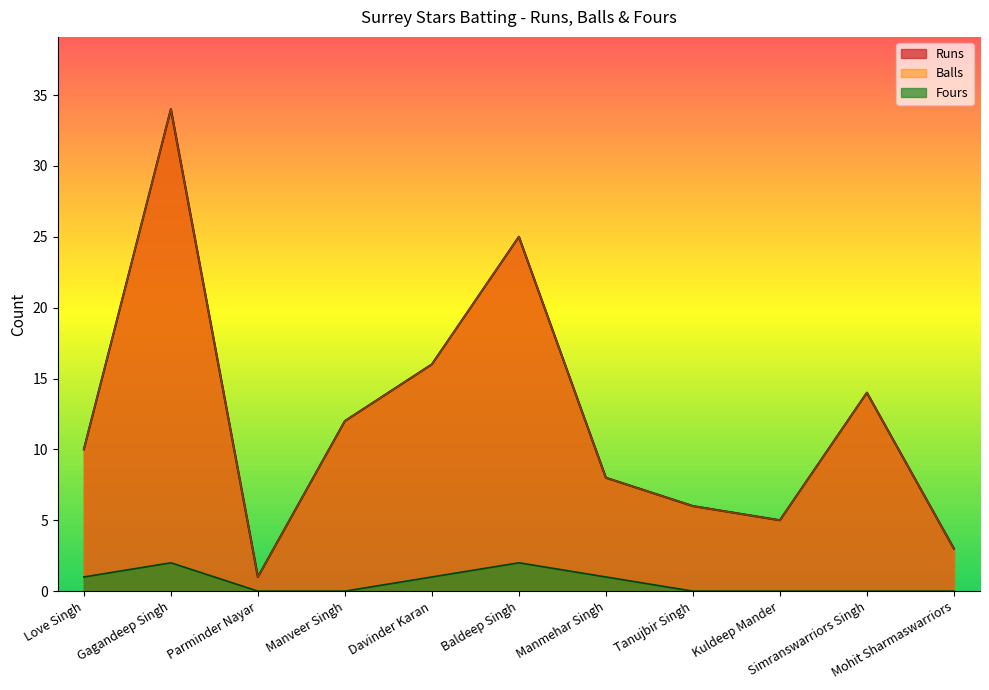

Does the chart display data point markers on the line(s)?

No